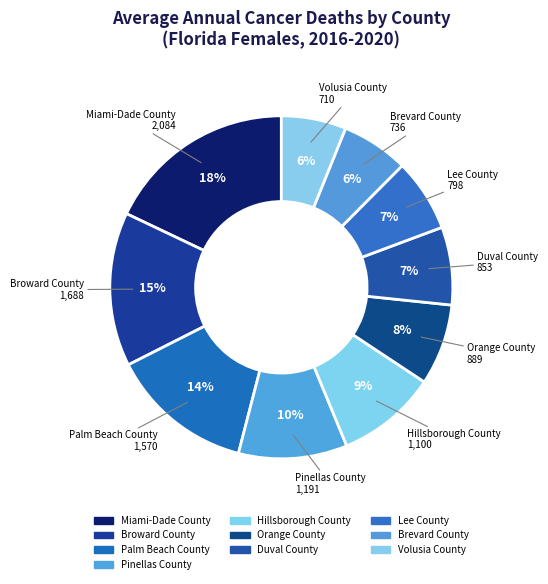

Which has a higher value, Lee County or Palm Beach County?

Palm Beach County